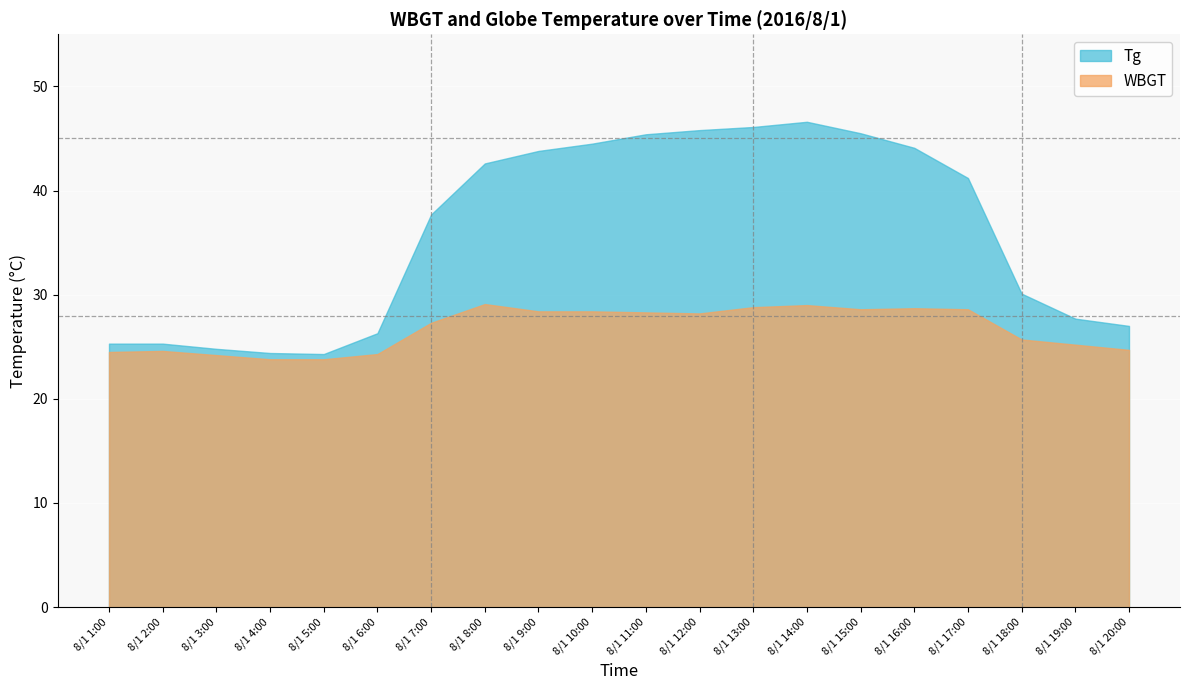

What is the label of the 7th point from the right?

8/1 14:00